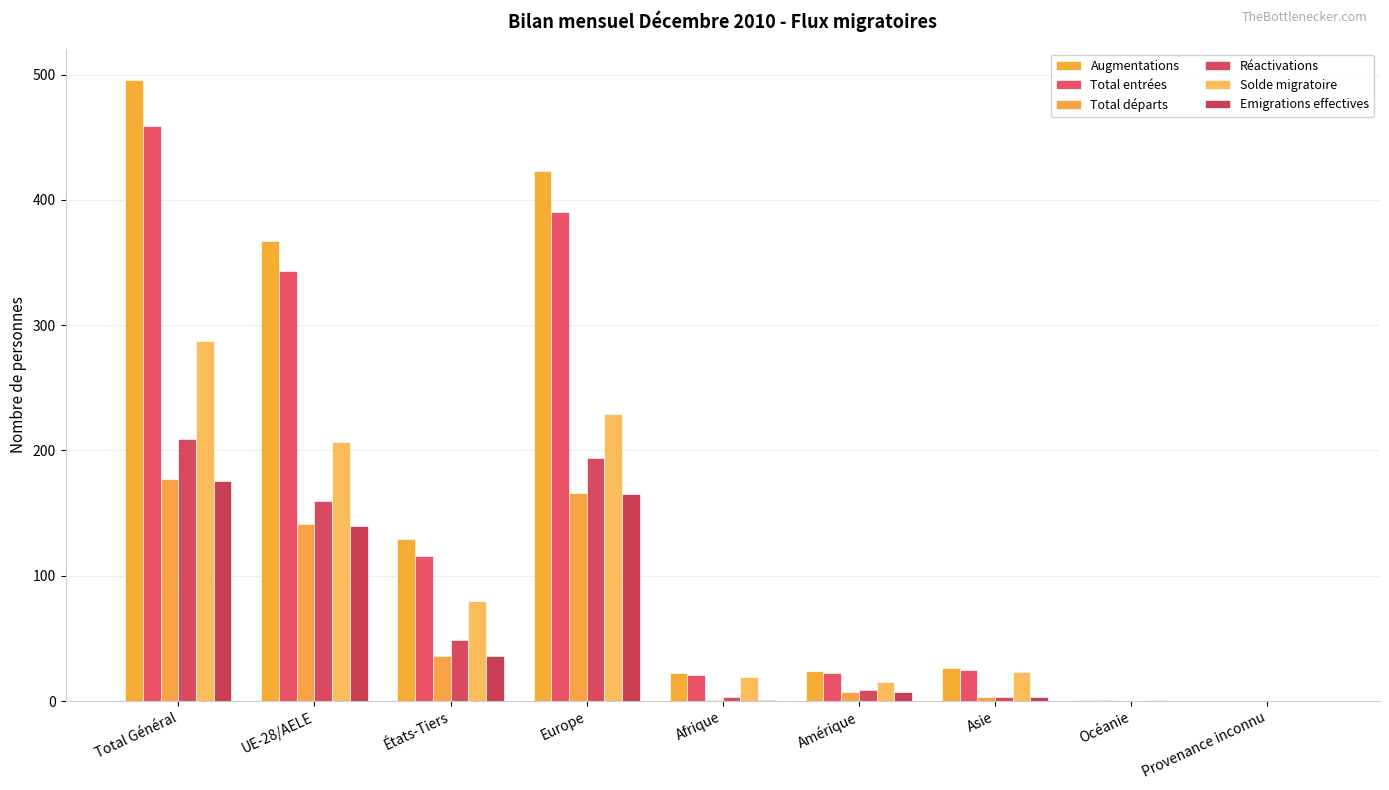

Is the value of Augmentations at Provenance inconnu greater than the value of Total départs at Océanie?

No